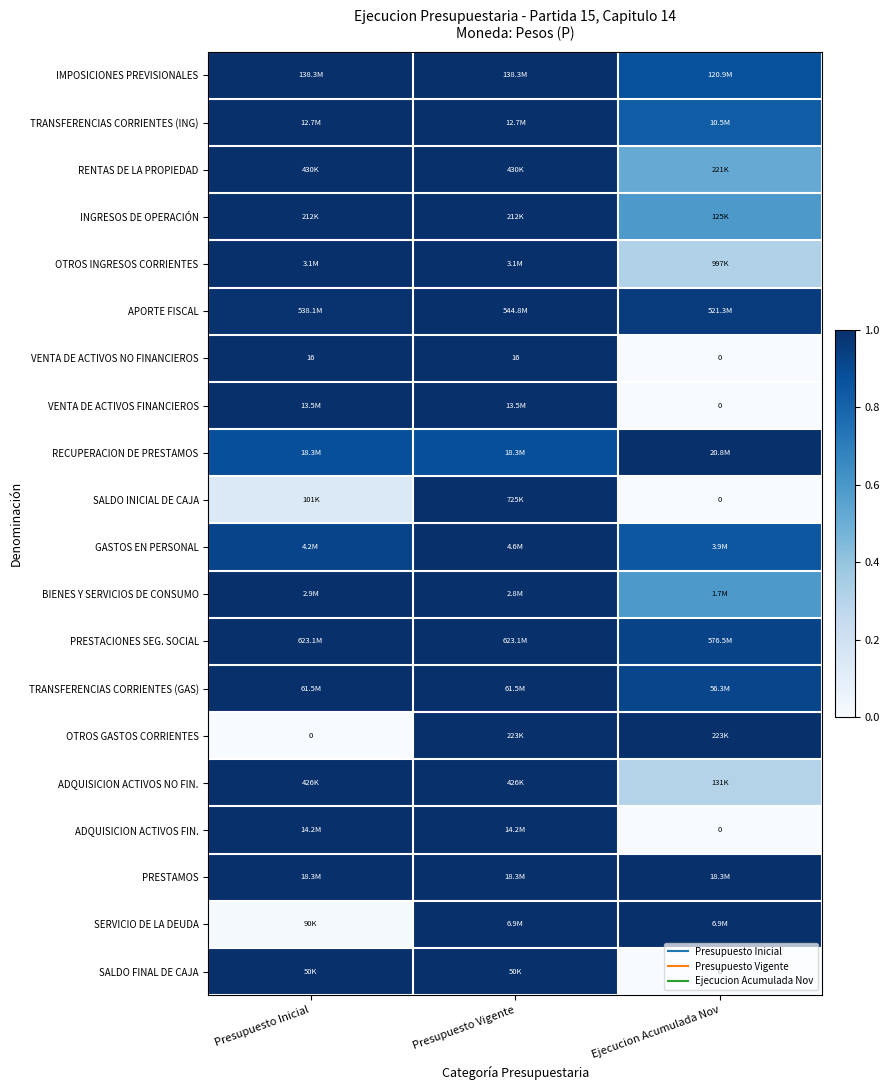

The value of OTROS GASTOS CORRIENTES at Presupuesto Vigente is 1.0. True or false?

True